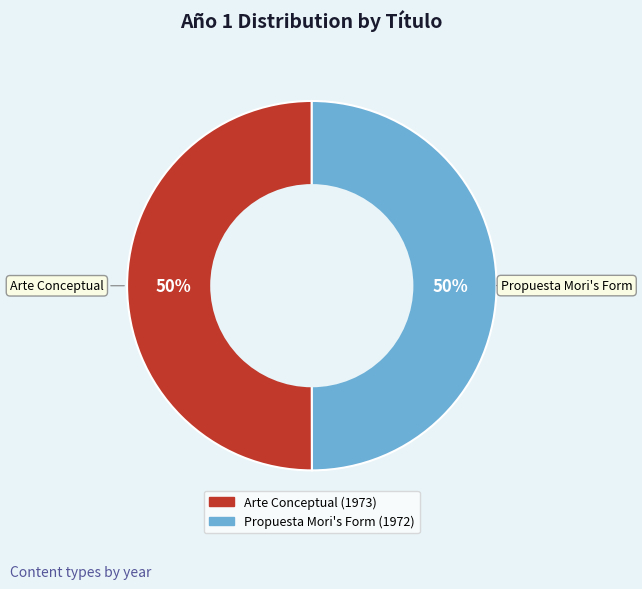

Do Propuesta Mori's Form and Arte Conceptual together represent more than half of the pie?

Yes